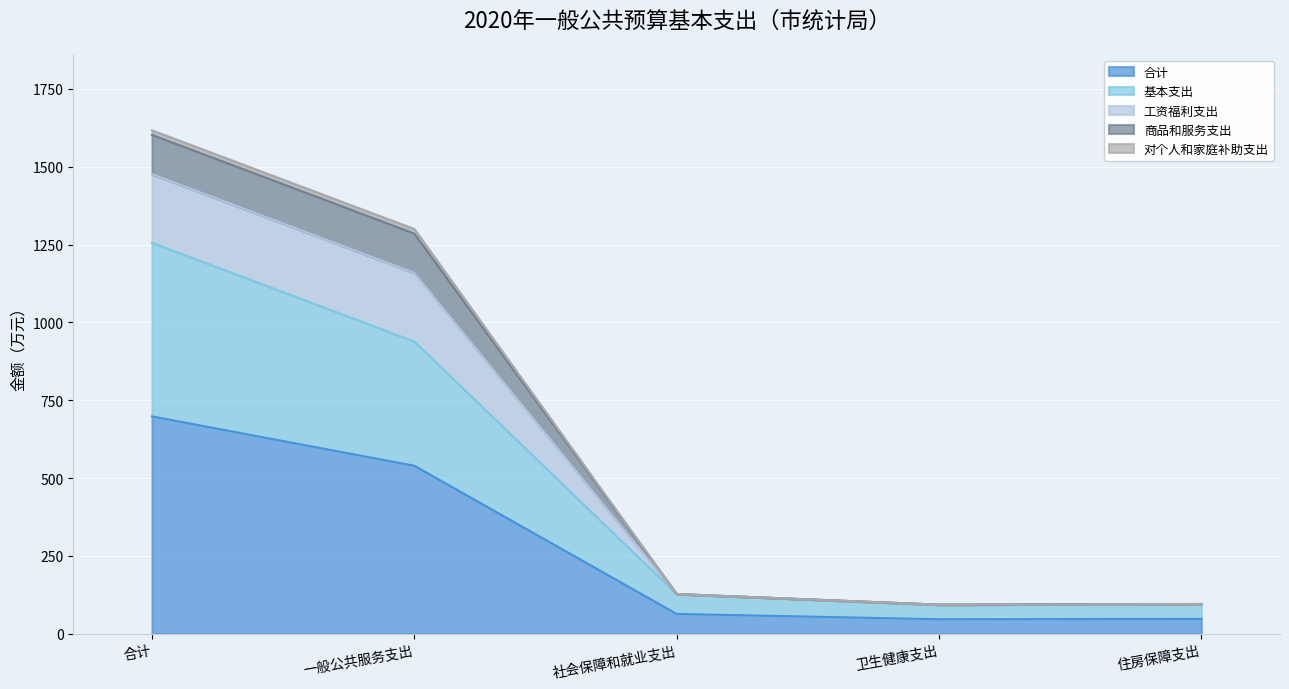

What is the total value across all series at 社会保障和就业支出?

127.7